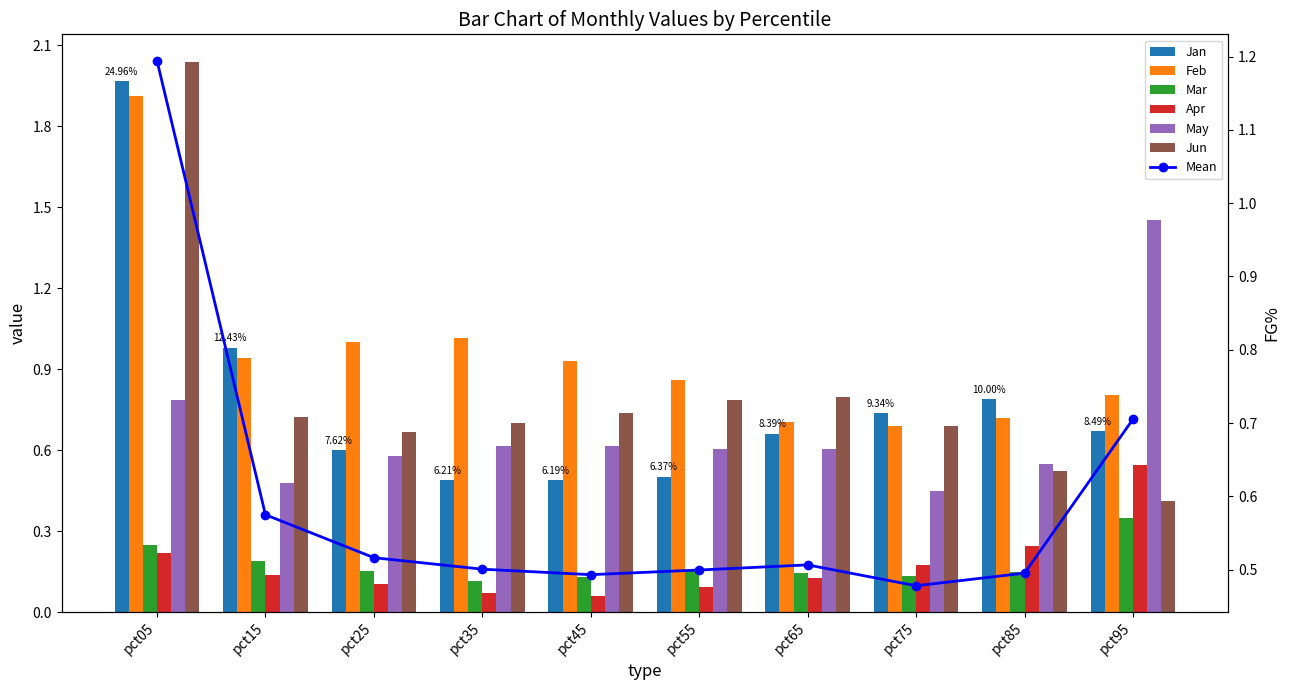

What is the sum of the Feb values at pct85 and pct55?

1.6